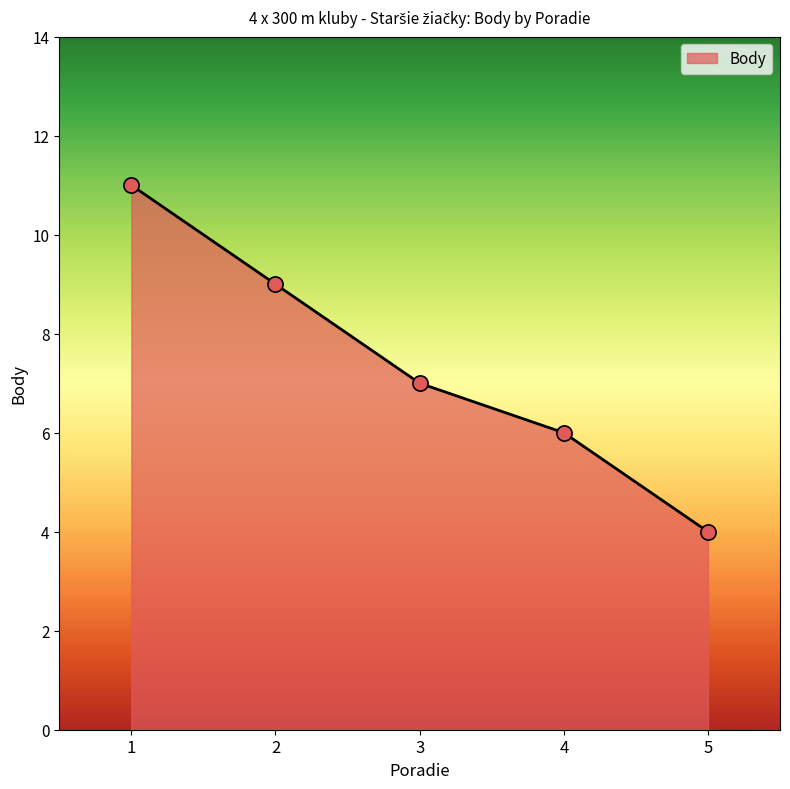

What is the change in value from 1 to 3?

-4